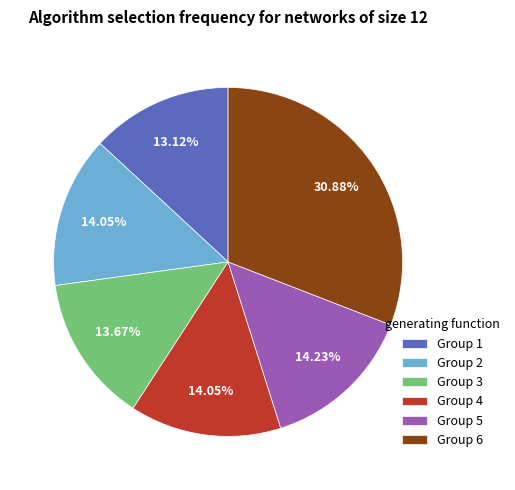

Is there a majority slice in this chart?

No